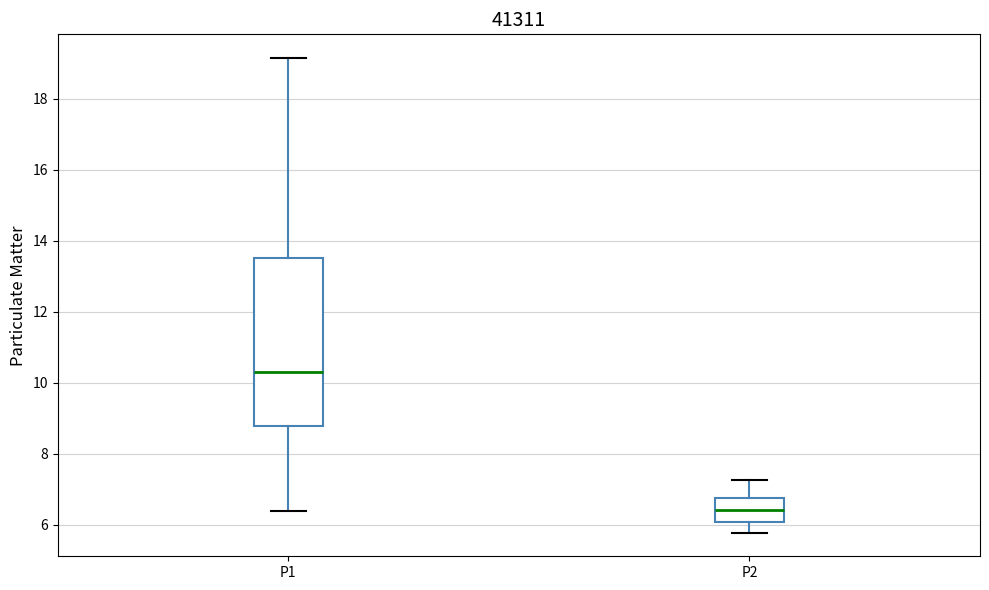

Which box is the tallest, from its lower edge to its upper edge?

P1